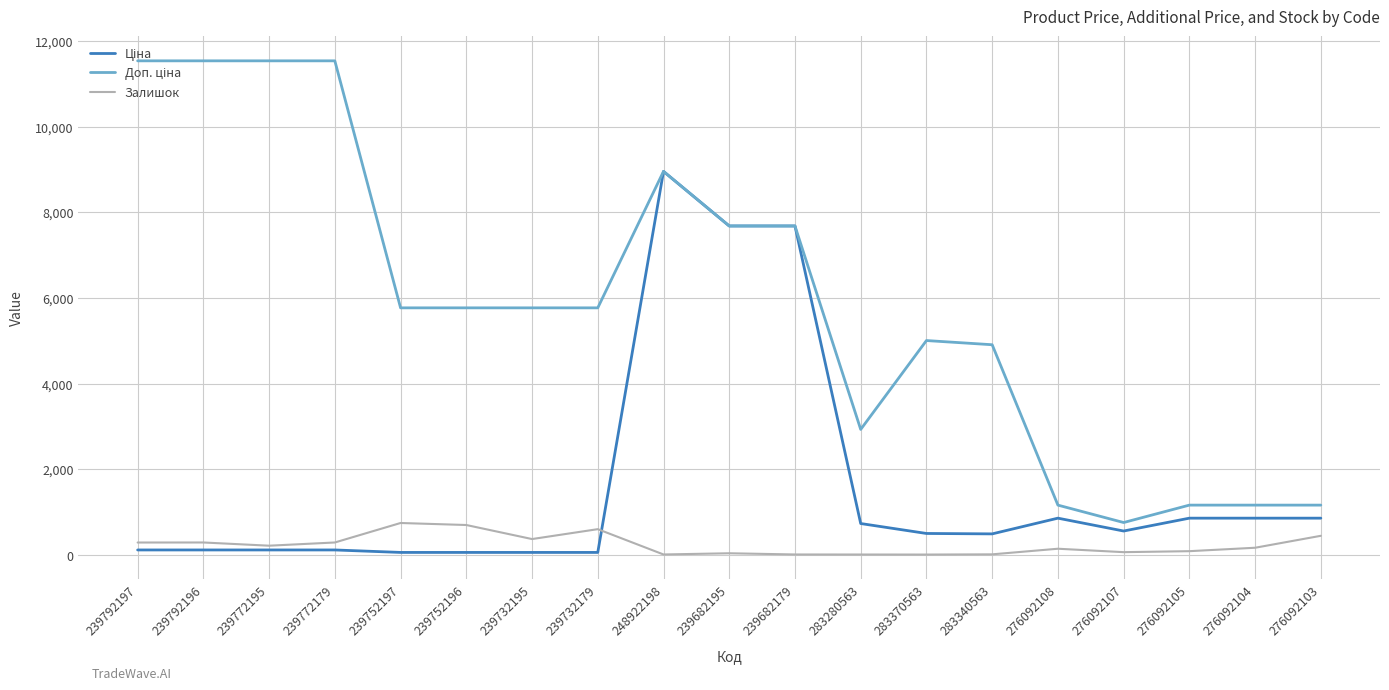

At which category is the sum across all series the highest?

248922198